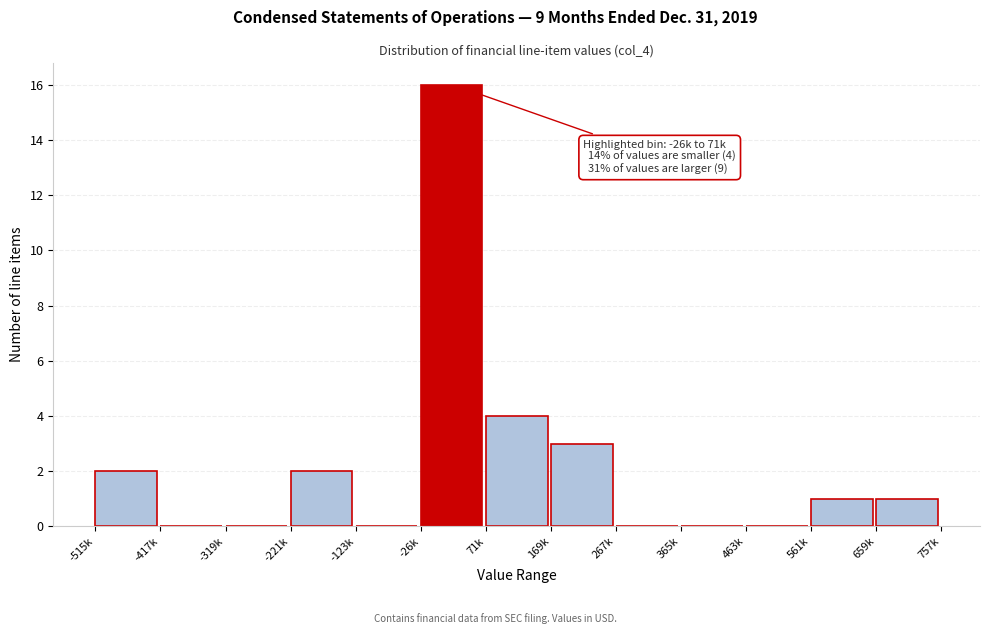

Reading left to right, what are all the values shown in this chart?

-515k=2	-417k=0	-319k=0	-221k=2	-123k=0	-26k=16	71k=4	169k=3	267k=0	365k=0	463k=0	561k=1	659k=1